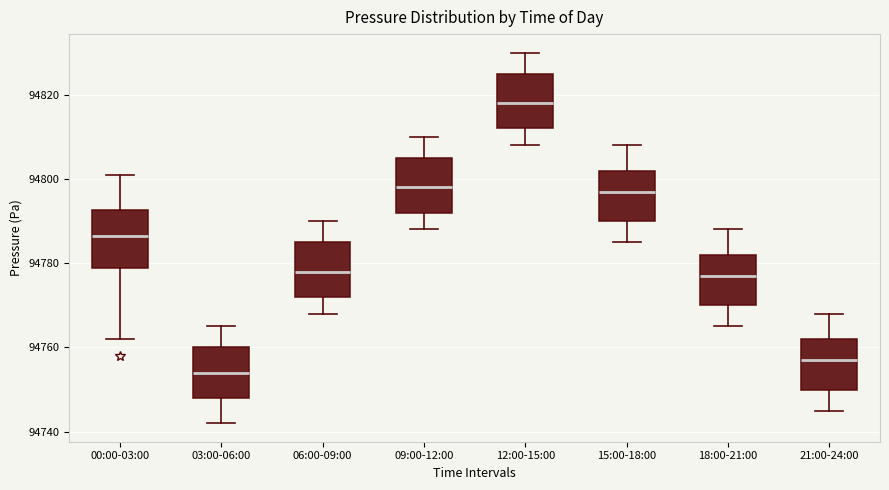

Reading left to right, transcribe this box plot: for each box, give where its median line is, the range the box spans, and where its two whiskers end, as read against the y-axis. The values are not printed on the chart, so give them approximately, as read against the axis.

00:00-03:00: median 94786, box 94778 to 94792, whiskers 94762 to 94800
03:00-06:00: median 94754, box 94748 to 94760, whiskers 94742 to 94766
06:00-09:00: median 94778, box 94772 to 94786, whiskers 94768 to 94790
09:00-12:00: median 94798, box 94792 to 94806, whiskers 94788 to 94810
12:00-15:00: median 94818, box 94812 to 94826, whiskers 94808 to 94830
15:00-18:00: median 94798, box 94790 to 94802, whiskers 94786 to 94808
18:00-21:00: median 94778, box 94770 to 94782, whiskers 94766 to 94788
21:00-24:00: median 94758, box 94750 to 94762, whiskers 94746 to 94768